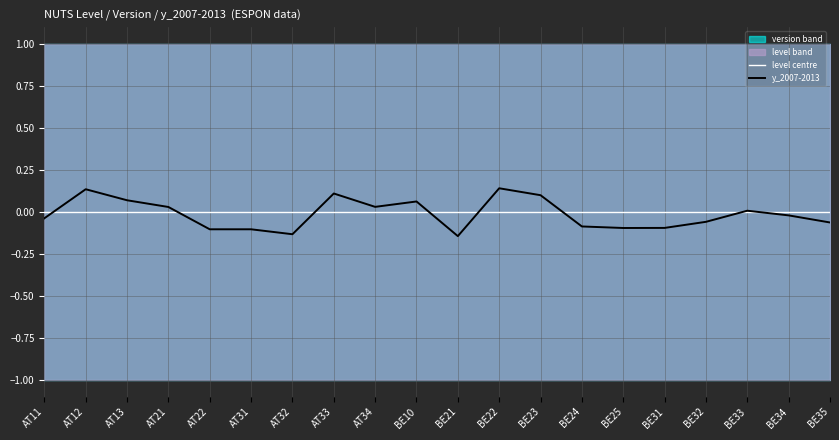

Between which two adjacent categories do y_2007-2013 and level centre first intersect?

AT11 and AT12